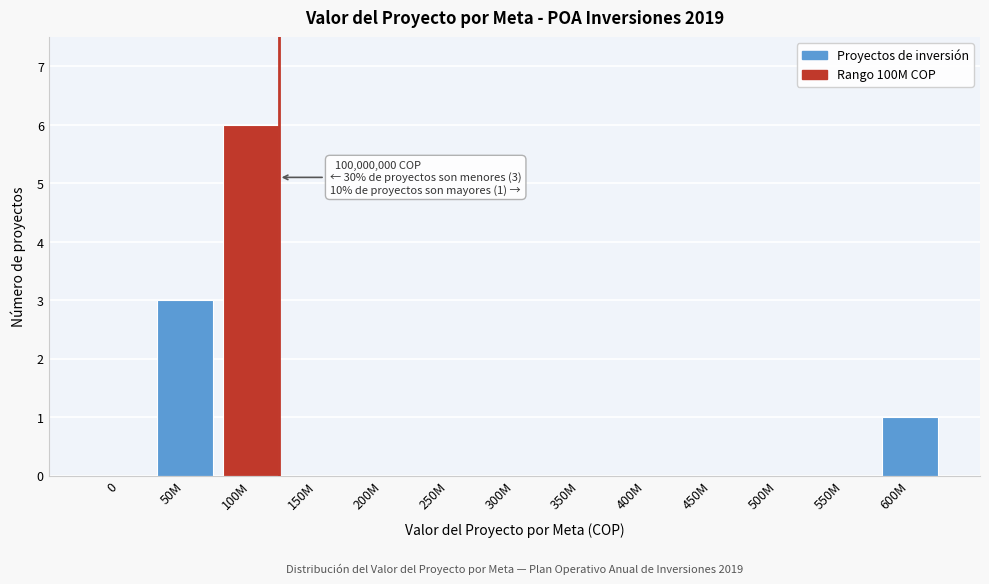

Reading left to right, what are all the values shown in this chart?

0=0	50M=3	100M=6	150M=0	200M=0	250M=0	300M=0	350M=0	400M=0	450M=0	500M=0	550M=0	600M=1